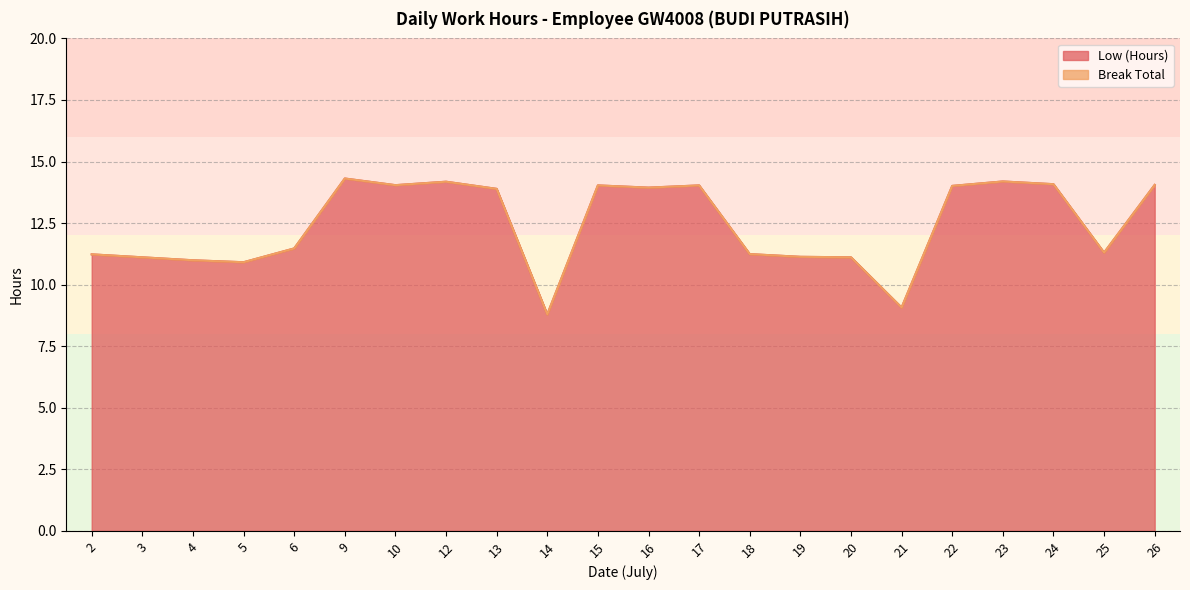

Rank the categories by value from lowest to highest.

14, 21, 5, 4, 3, 20, 19, 2, 18, 25, 6, 13, 16, 22, 15, 17, 10, 26, 24, 12, 23, 9